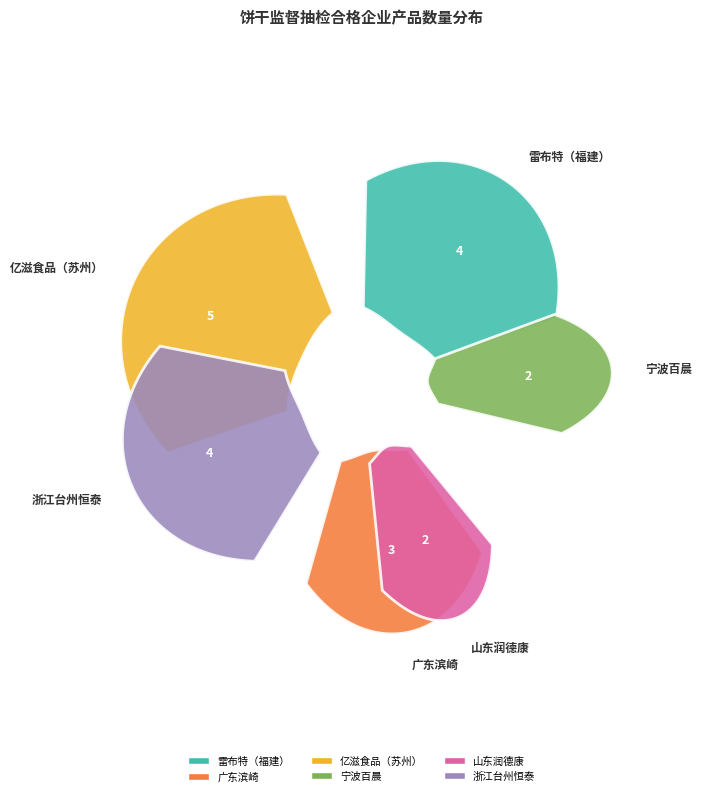

Count the number of slices in the pie.

6